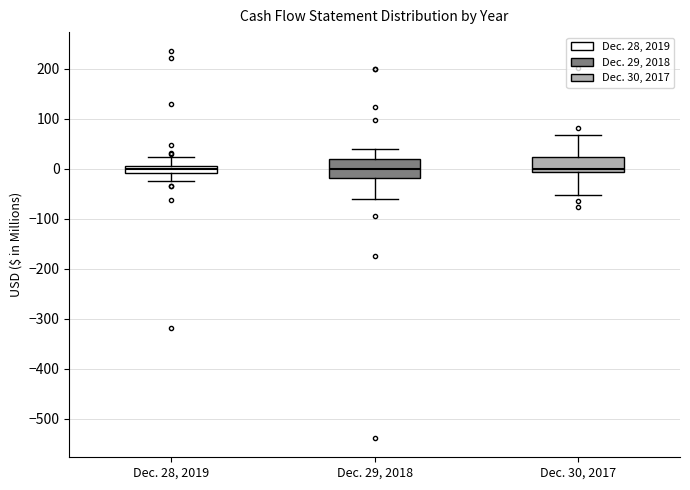

Where does the upper whisker of the box for Dec. 29, 2018 end on the y-axis? The values are not printed on the chart, so give them approximately, as read against the axis.

40